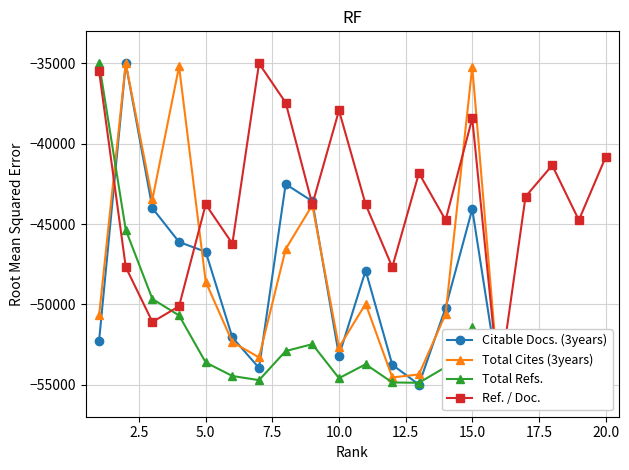

In Citable Docs. (3years), how many points are higher than both neighbors (excluding endpoints)?

5